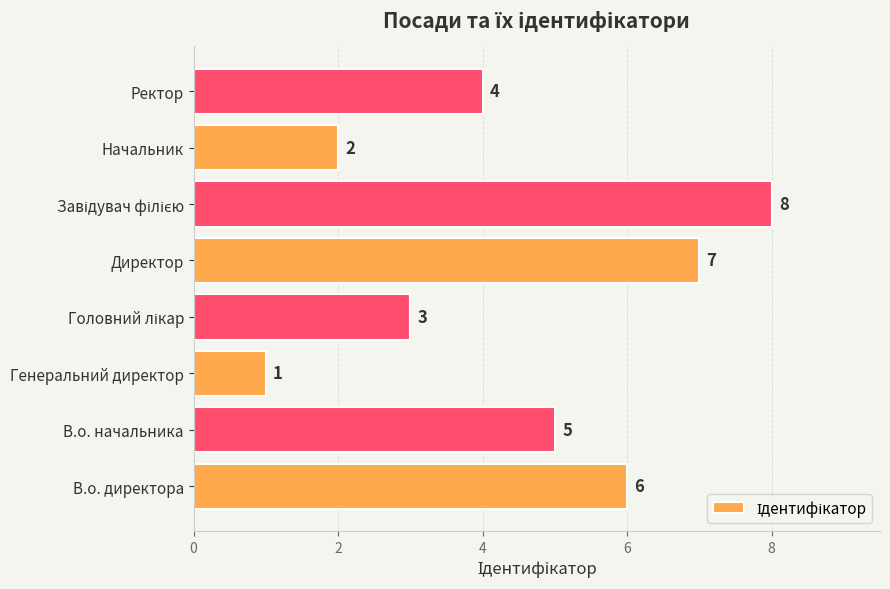

What is the difference between the second highest and second lowest values?

5